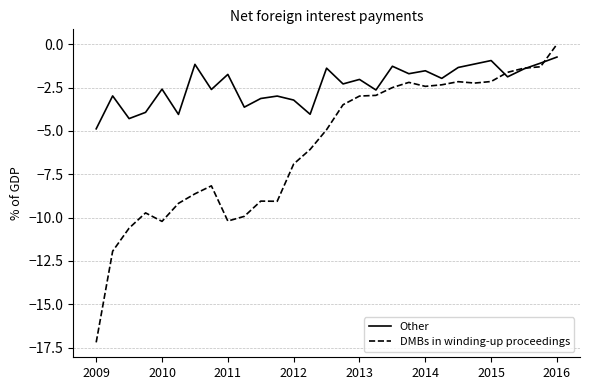

Rank the series by their average value, from highest to lowest.

Other, DMBs in winding-up proceedings